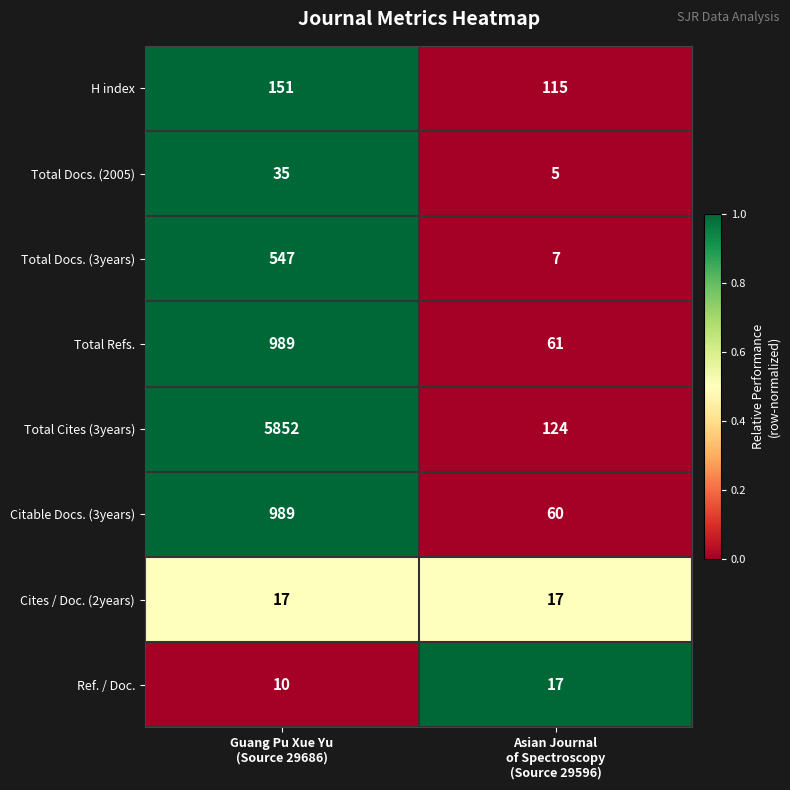

Which series changed the most between Guang Pu Xue Yu
(Source 29686) and Asian Journal
of Spectroscopy
(Source 29596)?

Total Cites (3years)